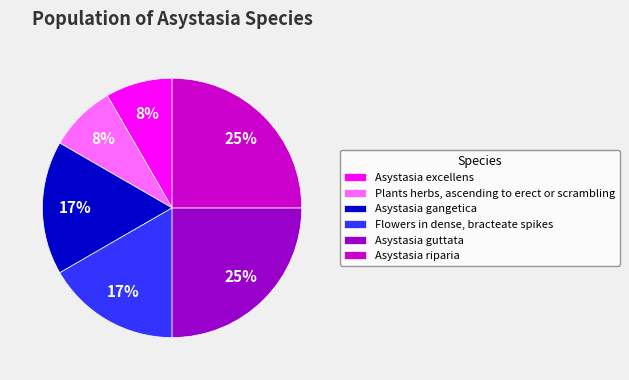

The Asystasia gangetica slice represents 31% of the pie. True or false?

False